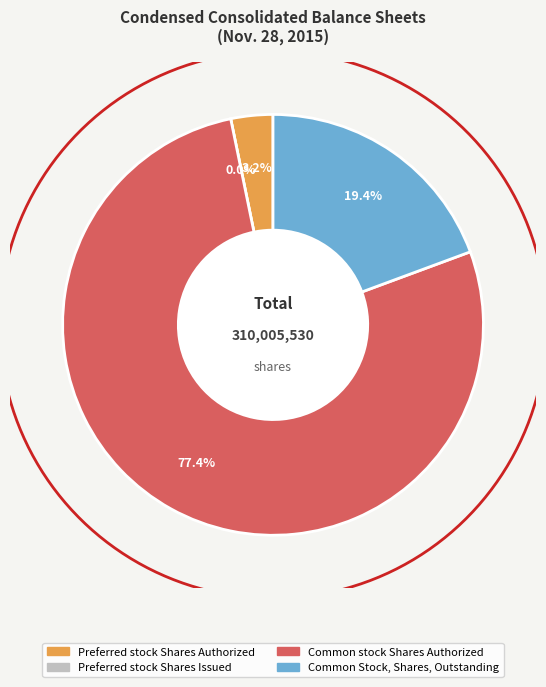

Count the number of slices in the pie.

4